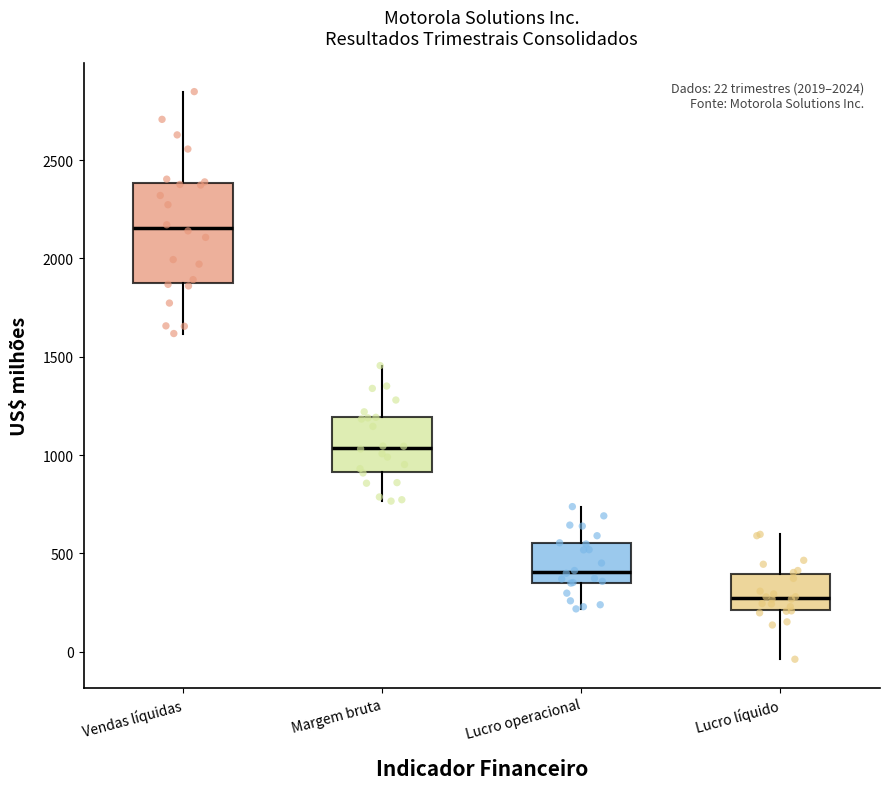

Which box has the highest median line?

Vendas líquidas